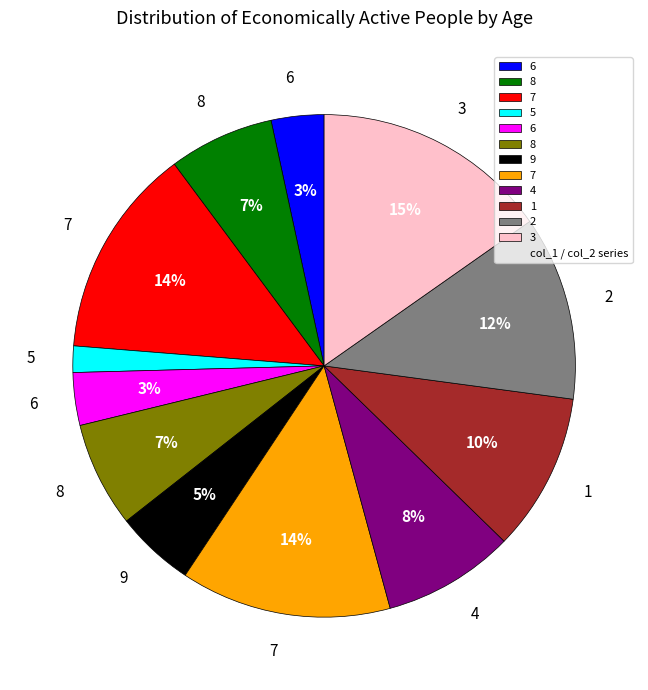

To the nearest percent, what is the average slice percentage?

8%